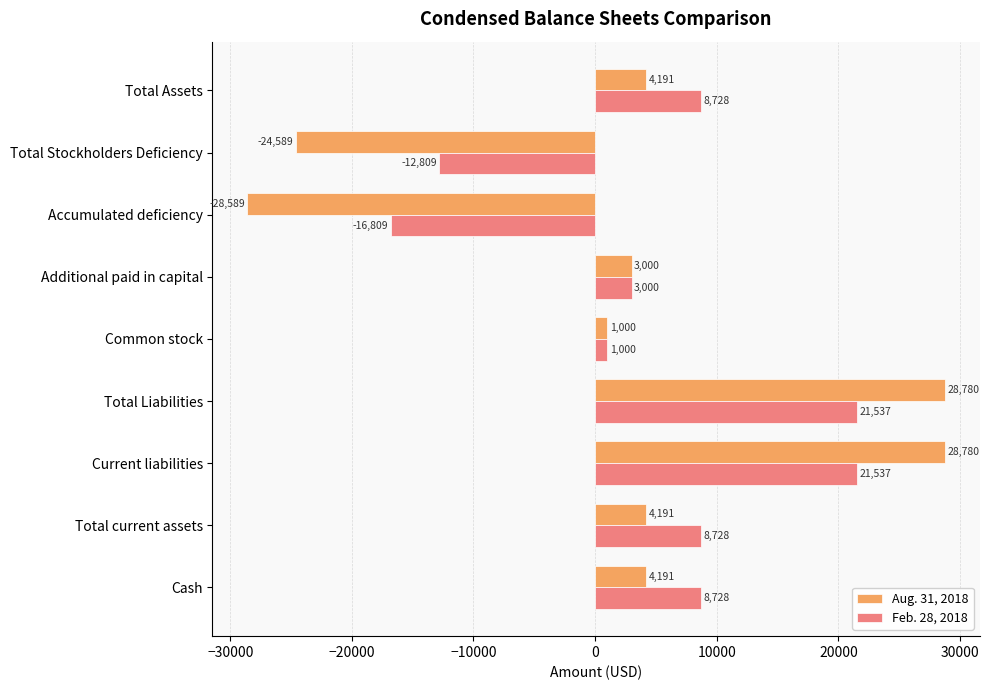

Rank the series by their maximum value, from highest to lowest.

Aug. 31, 2018, Feb. 28, 2018